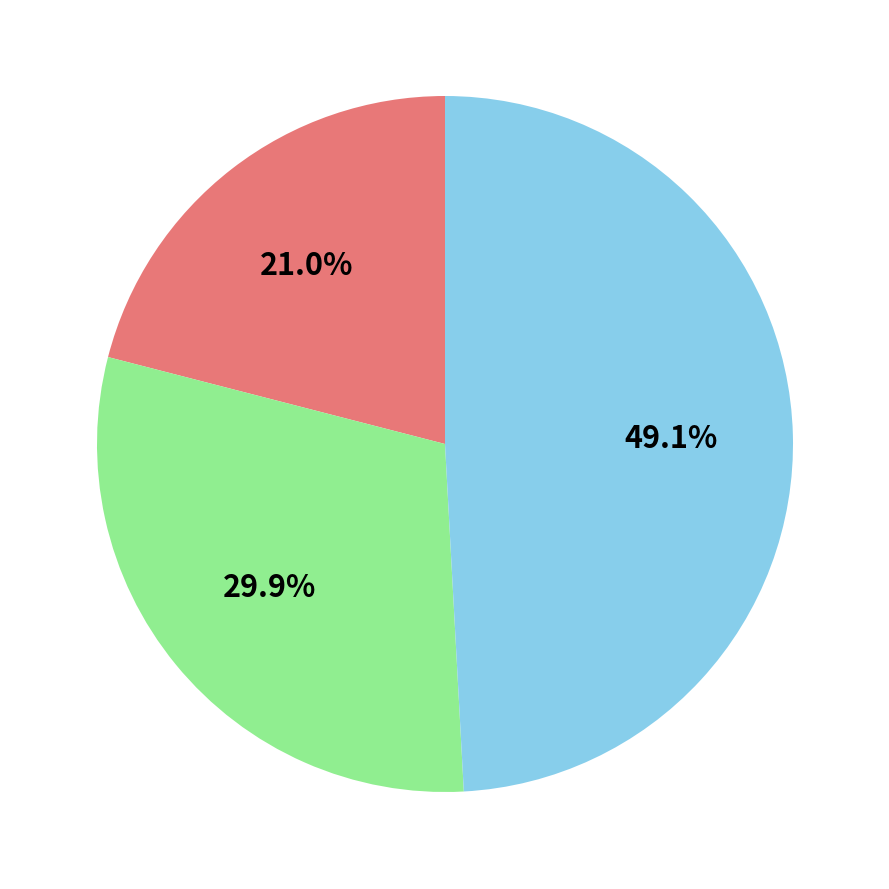

Is there any slice that represents more than half of the pie?

No